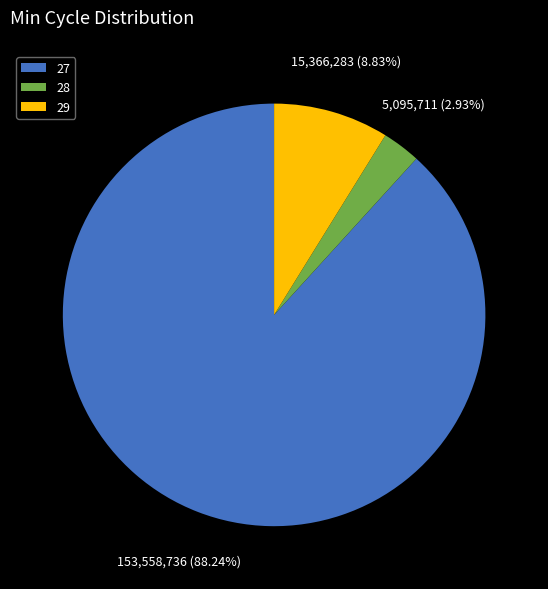

Is 28 the majority of the pie?

No